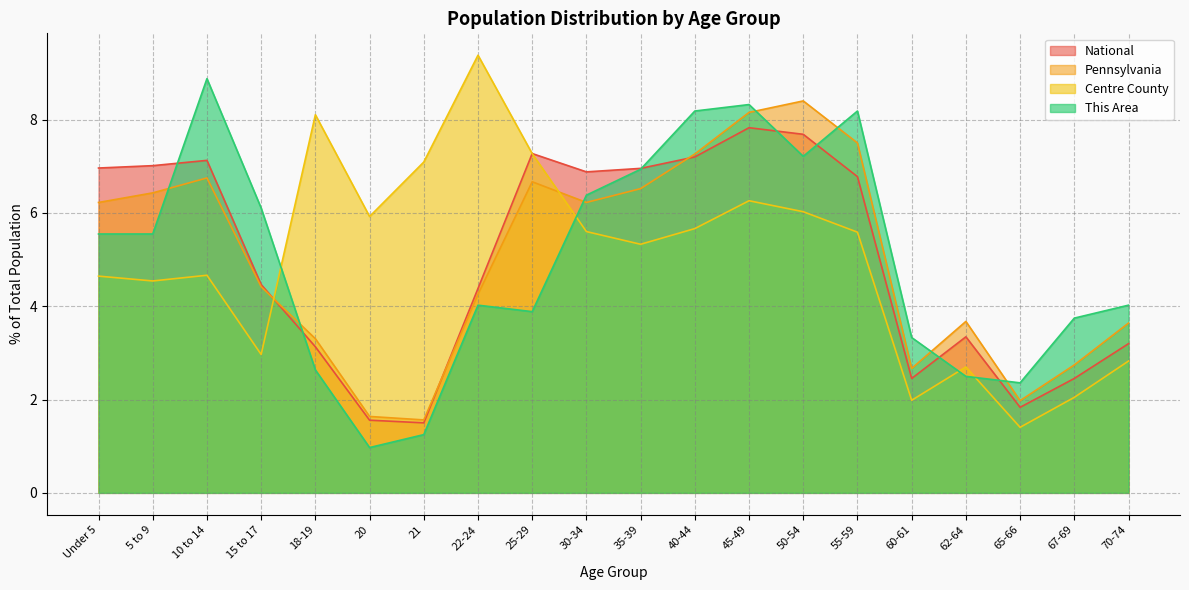

Reading left to right, what are all the values shown in this chart?

This Area: 5.5	5.5	8.9	6.1	2.6	1.0	1.2	4.0	3.9	6.4	6.9	8.2	8.3	7.2	8.2	3.3	2.5	2.4	3.7	4.0
Centre County: 4.6	4.5	4.7	3.0	8.1	5.9	7.1	9.4	7.3	5.6	5.3	5.7	6.3	6.0	5.6	2.0	2.7	1.4	2.0	2.8
Pennsylvania: 6.2	6.4	6.7	4.4	3.3	1.6	1.6	4.3	6.7	6.2	6.5	7.3	8.2	8.4	7.5	2.7	3.7	2.0	2.7	3.6
National: 7.0	7.0	7.1	4.5	3.1	1.6	1.5	4.4	7.3	6.9	7.0	7.2	7.8	7.7	6.8	2.5	3.3	1.8	2.5	3.2